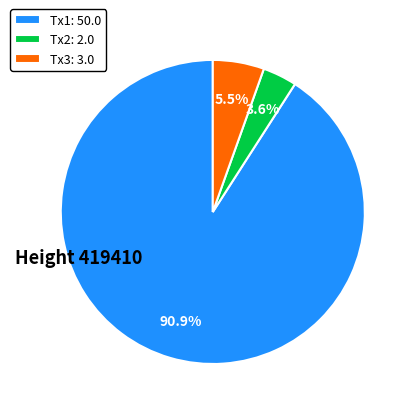

Does Tx1: 50.0 represent more than half of the total?

Yes